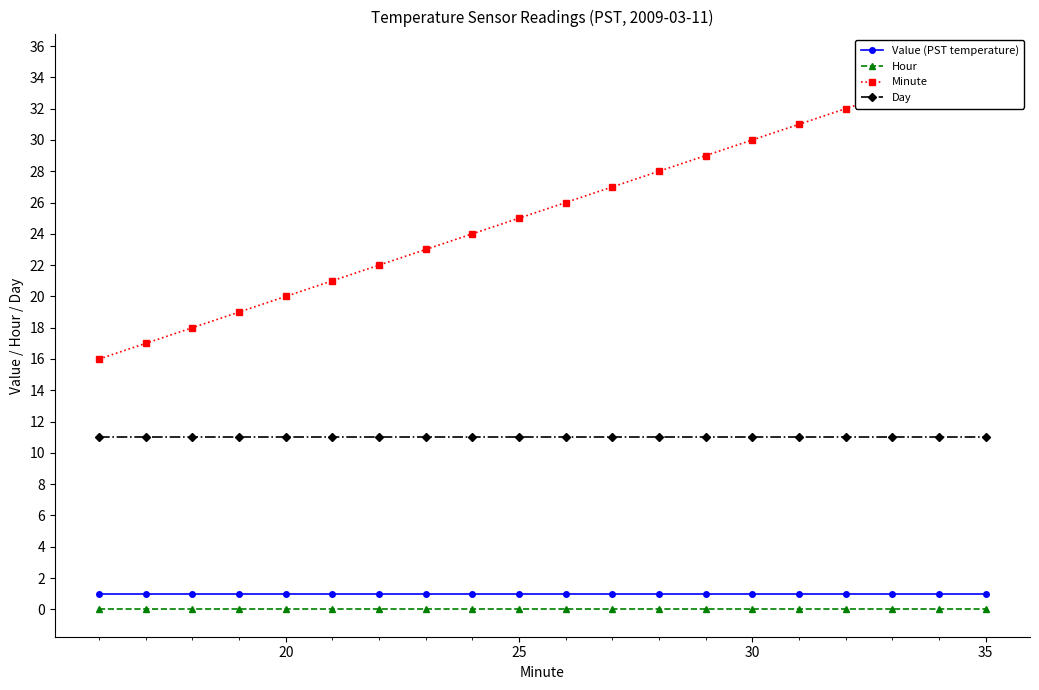

What are all the series names shown in the legend?

Value (PST temperature), Hour, Minute, Day